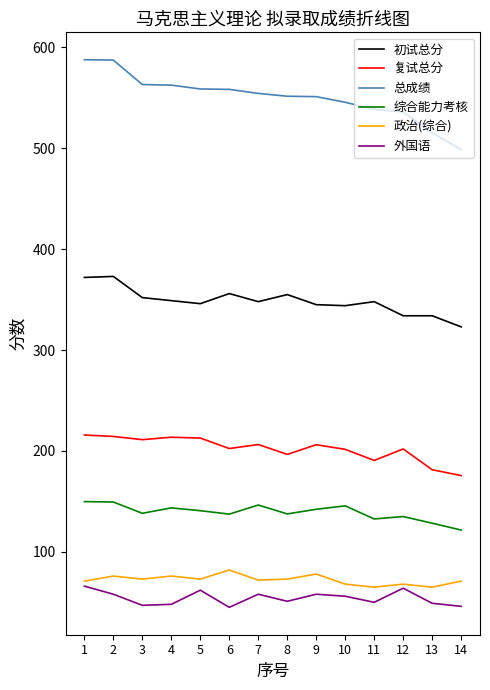

At 9, list the series in order from largest to smallest.

总成绩, 初试总分, 复试总分, 综合能力考核, 政治(综合), 外国语